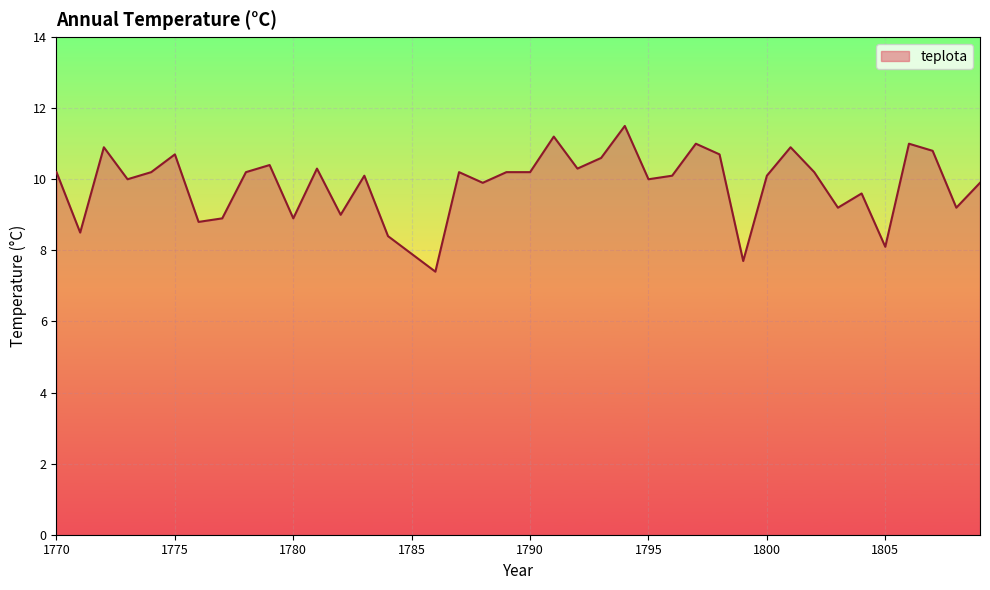

What is the difference between the maximum and minimum values?

4.1